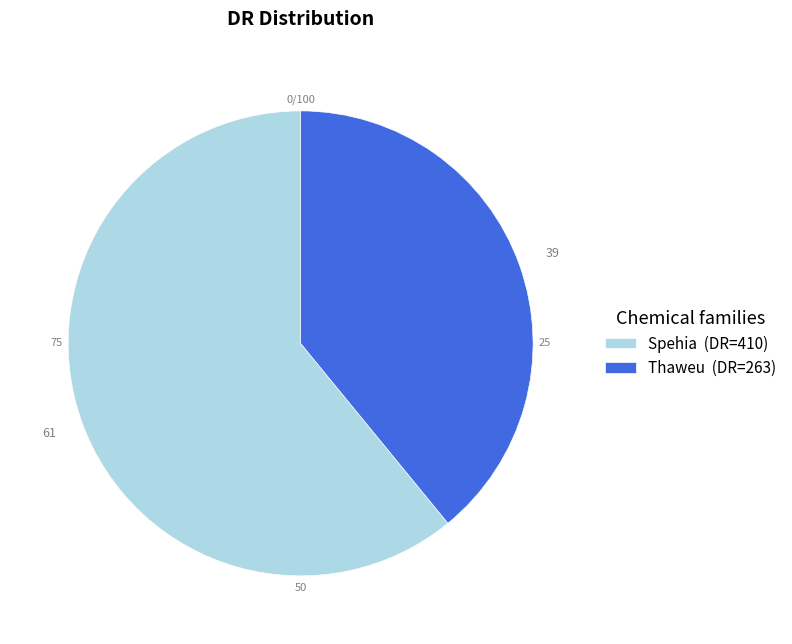

How many slices are in this pie chart?

2